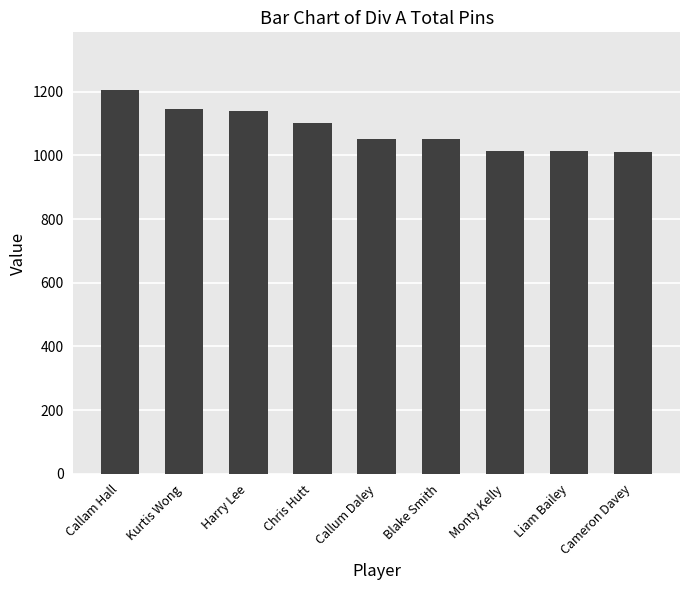

What is the minimum value shown in the chart?

1012